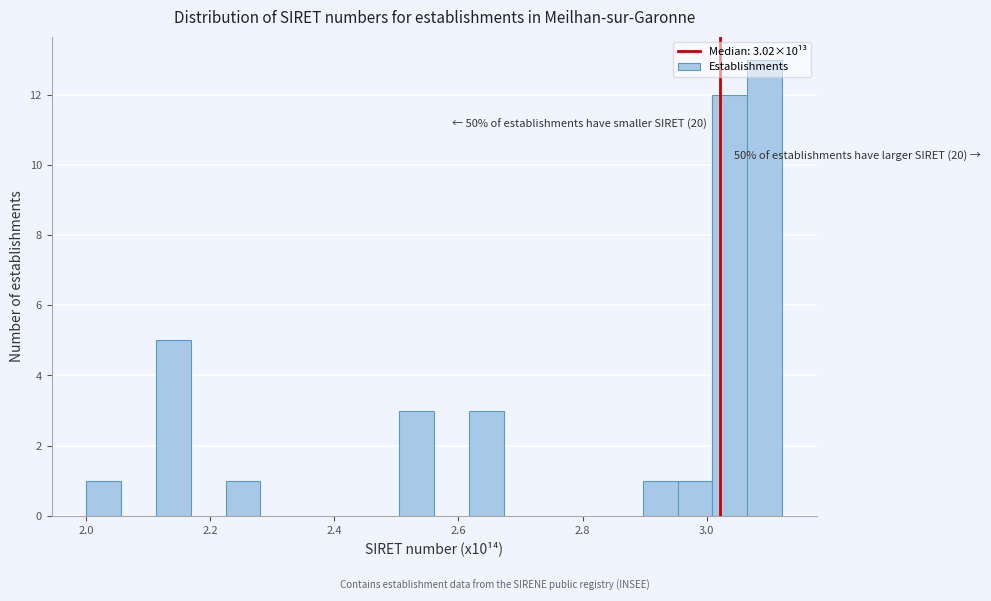

Read against the x-axis, roughly where is the centre of the tallest bar?

3.10